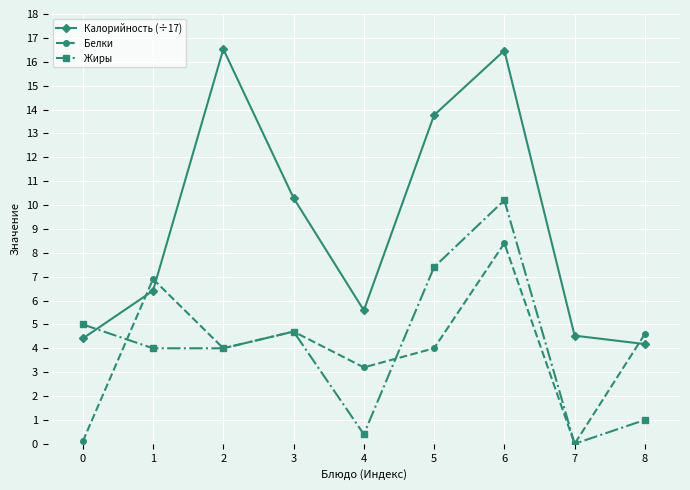

How many interior local peaks does the Белки series have?

3